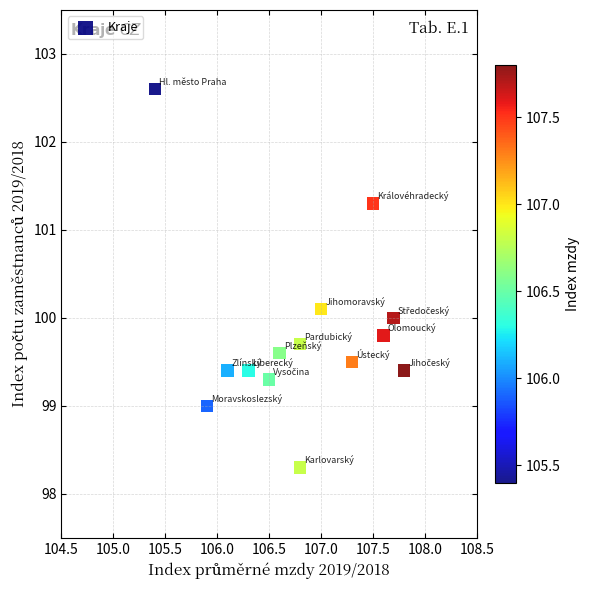

What is the range of X values (max minus min)?

2.4